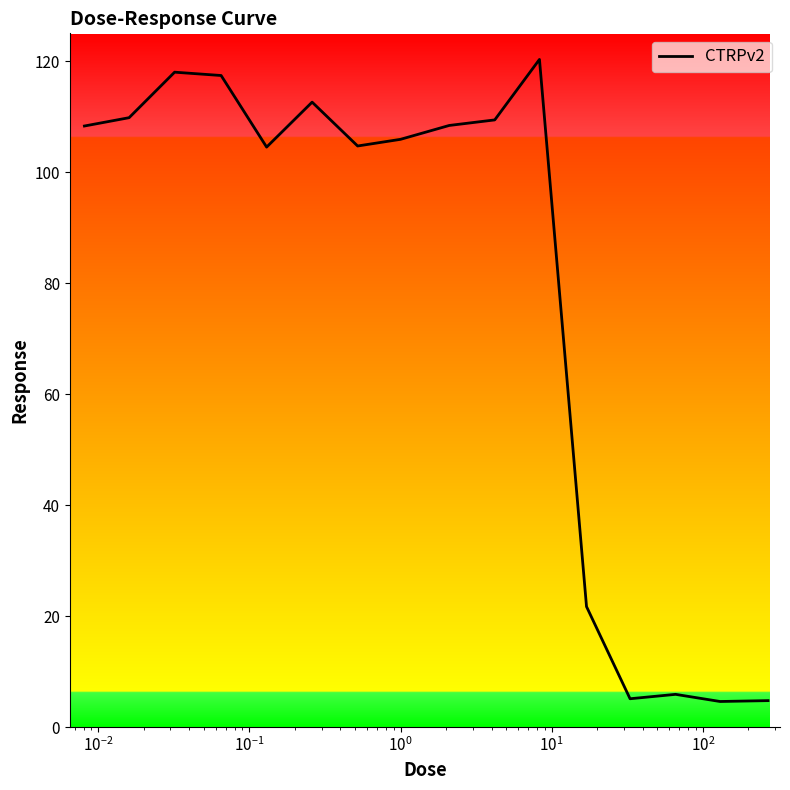

What is the smallest value displayed?

4.6